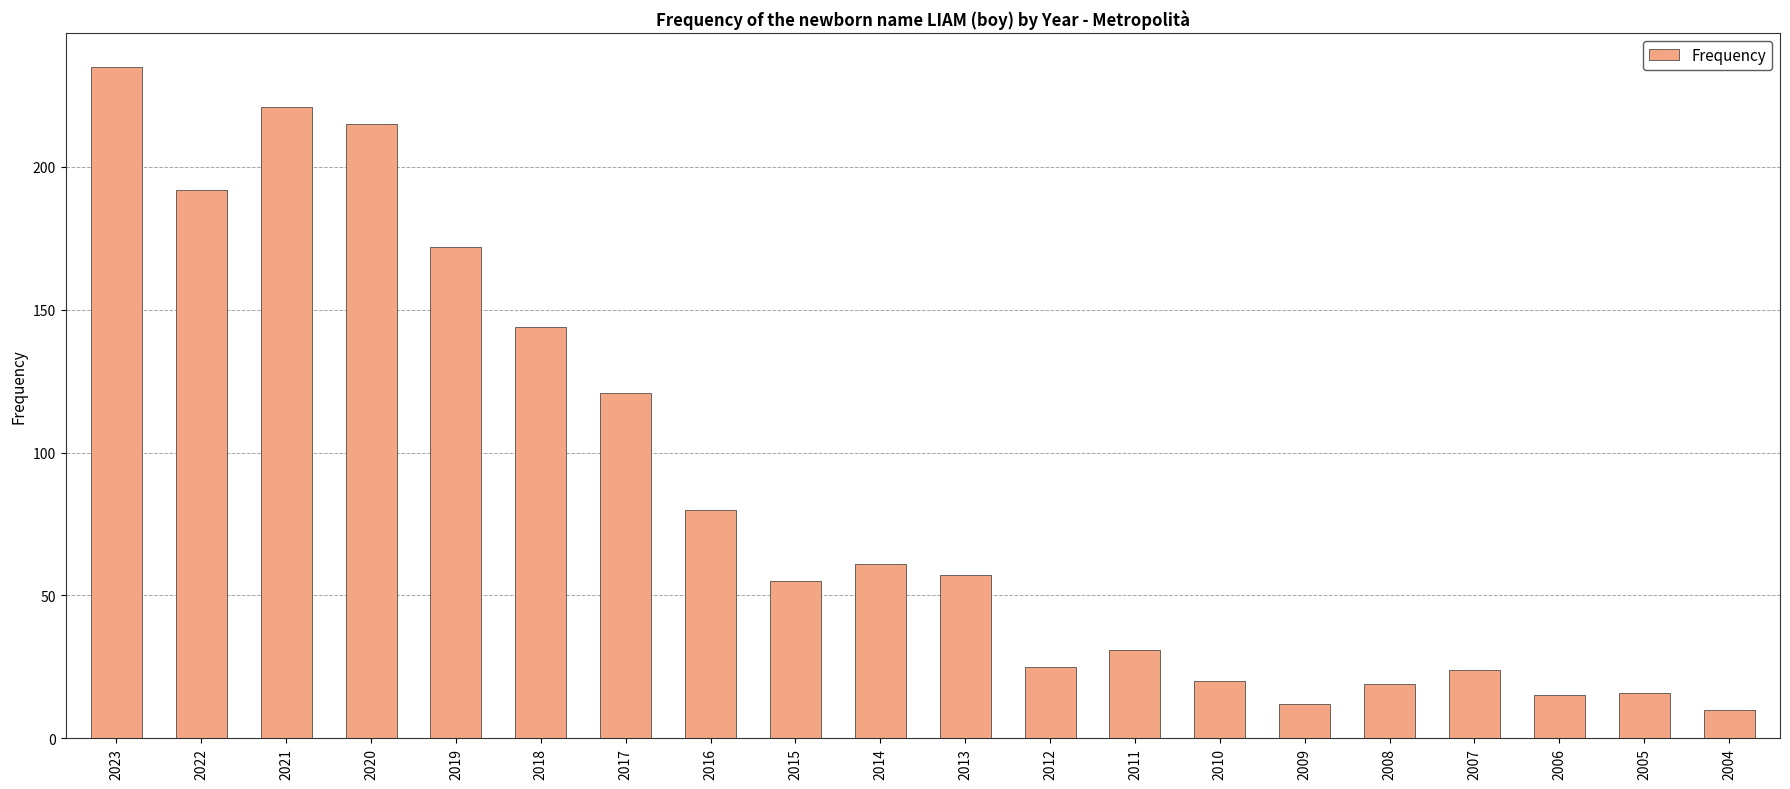

Reading left to right, extract all data points from this chart.

2023=235	2022=192	2021=221	2020=215	2019=172	2018=144	2017=121	2016=80	2015=55	2014=61	2013=57	2012=25	2011=31	2010=20	2009=12	2008=19	2007=24	2006=15	2005=16	2004=10